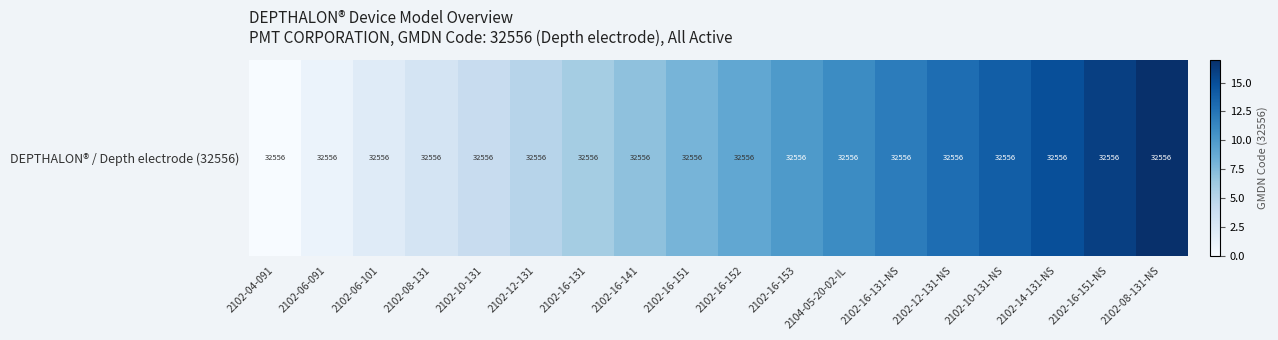

What is the change in value from 2102-12-131 to 2102-16-141?

+2